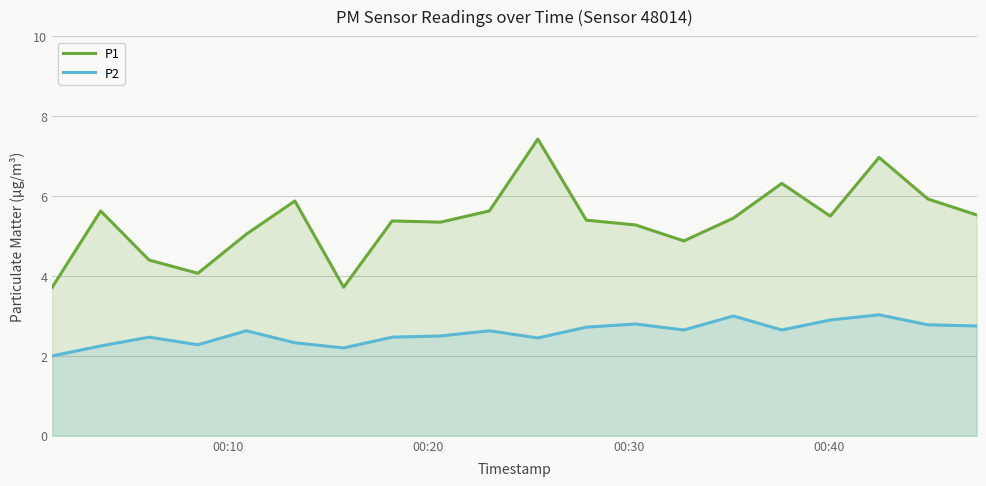

How many interior local valleys does the P2 series have?

5